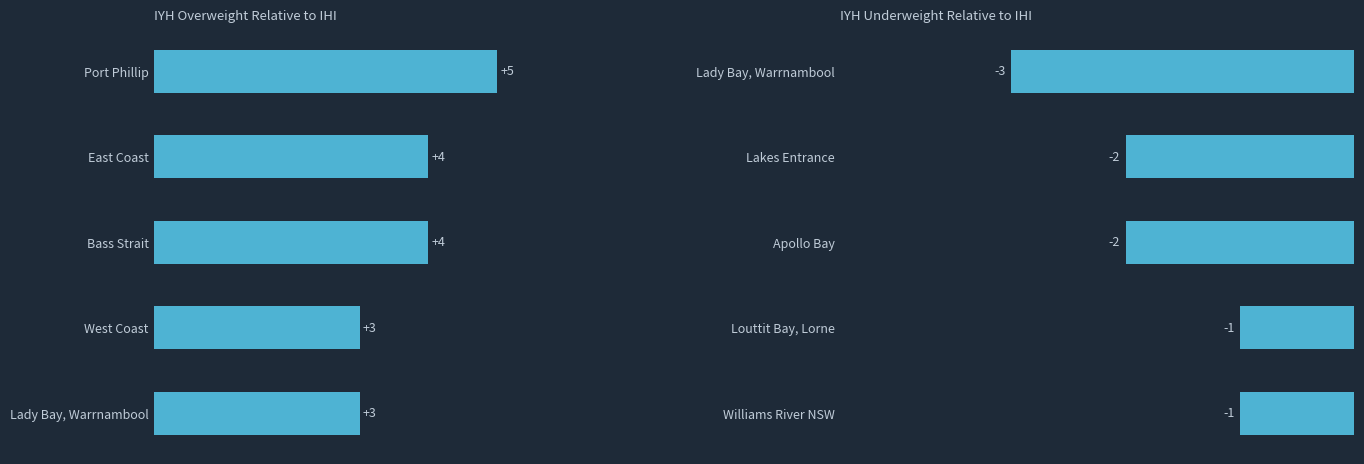

What is the highest value of the Location Count series?

5